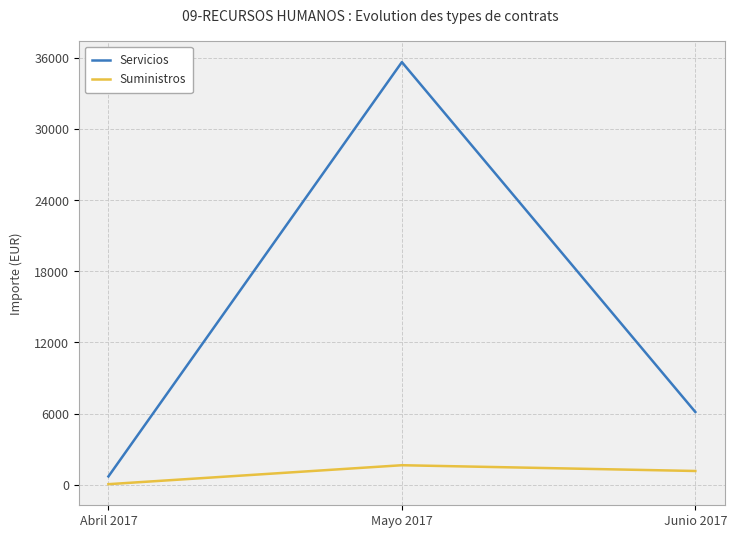

At Mayo 2017, list the series in order from smallest to largest.

Suministros, Servicios